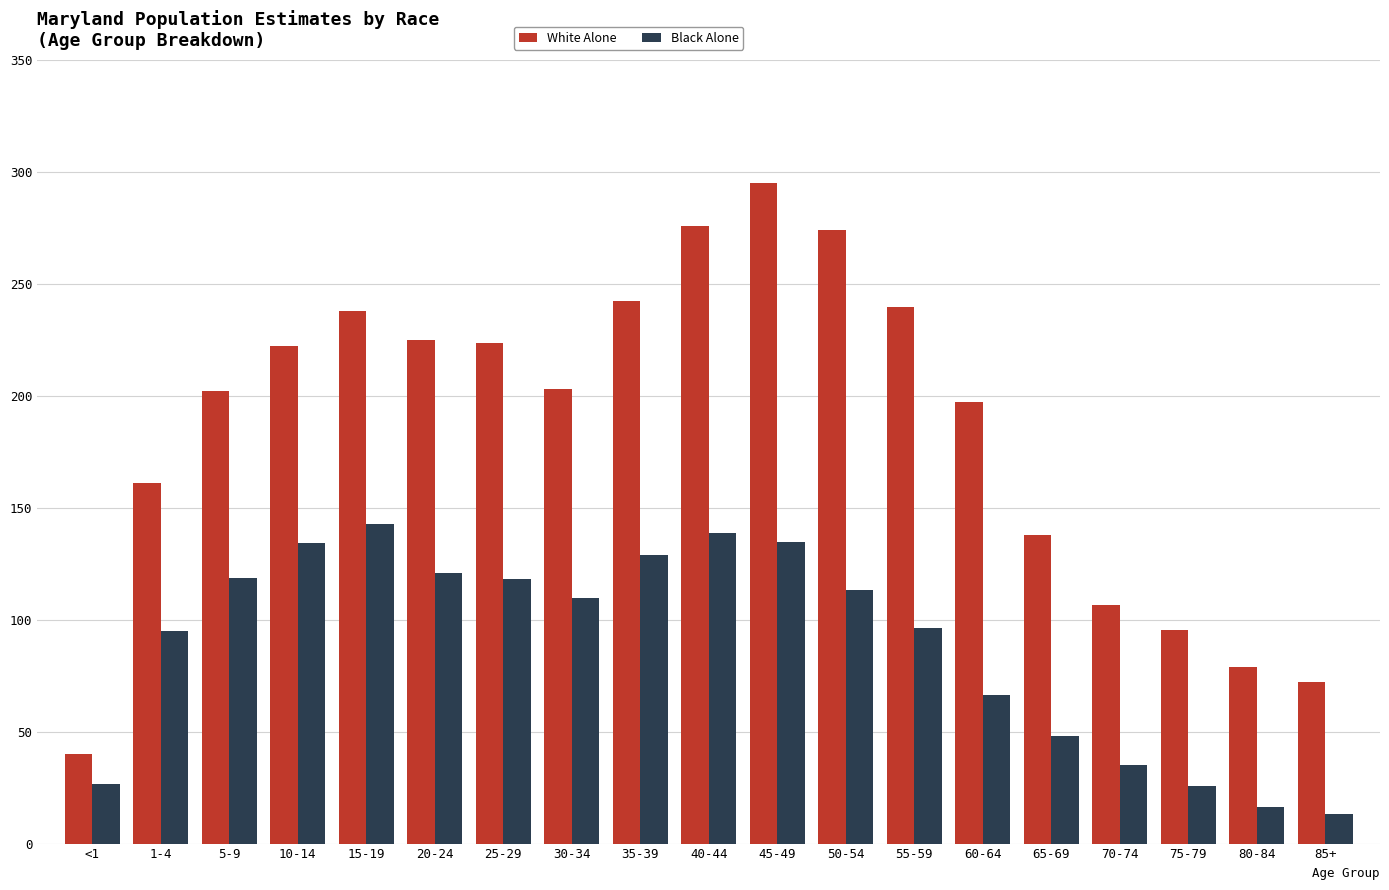

What is the value of the White Alone bar at the 6th from the left?

224988